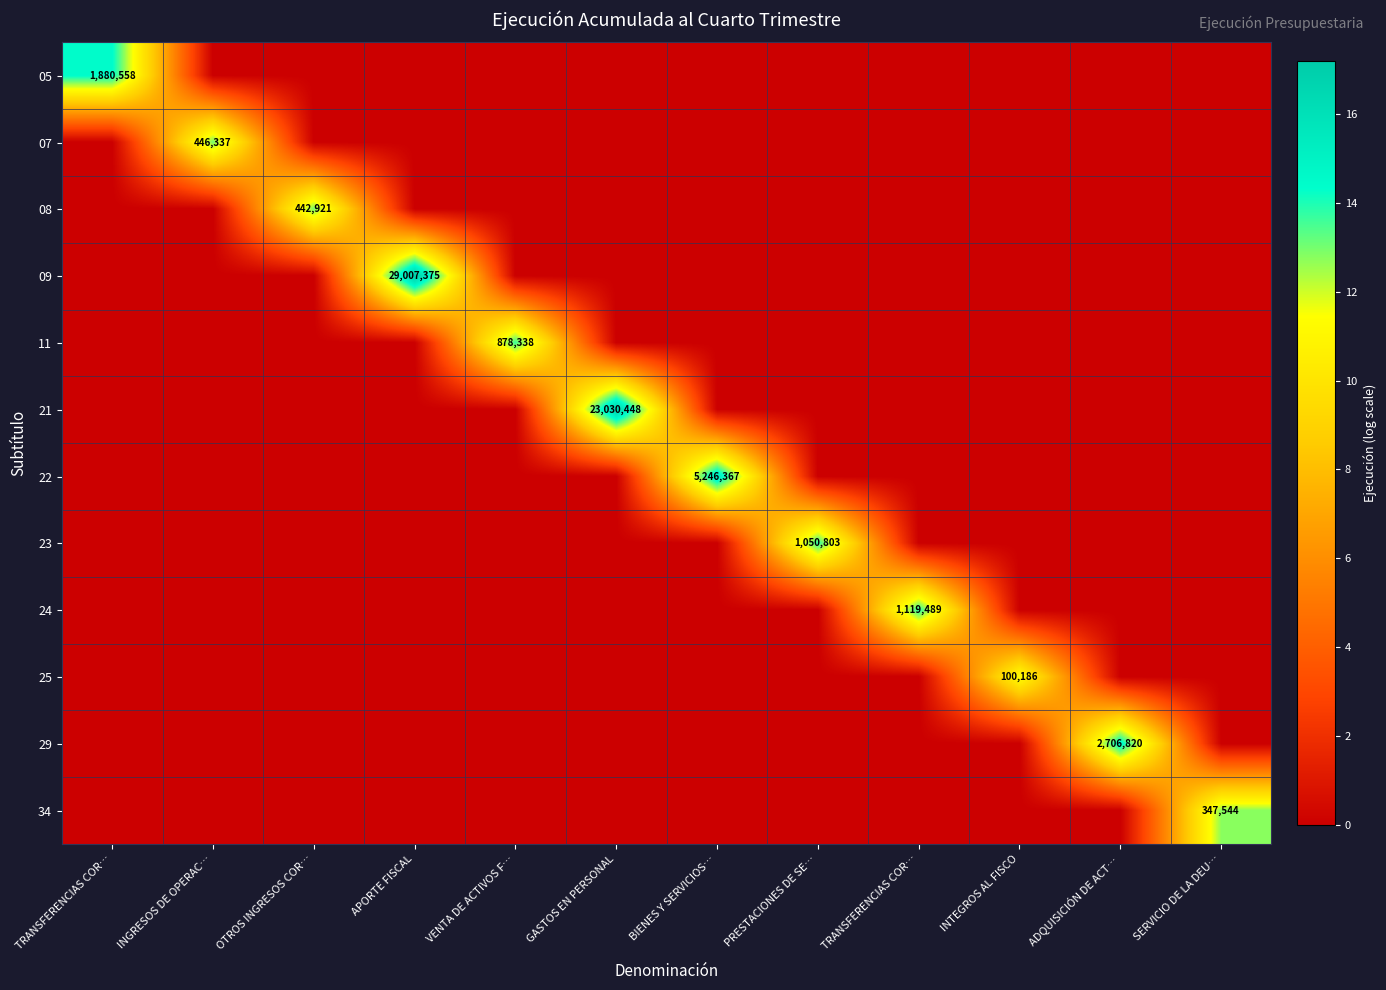

What is the total value across all series at BIENES Y SERVICIOS…?

15.5